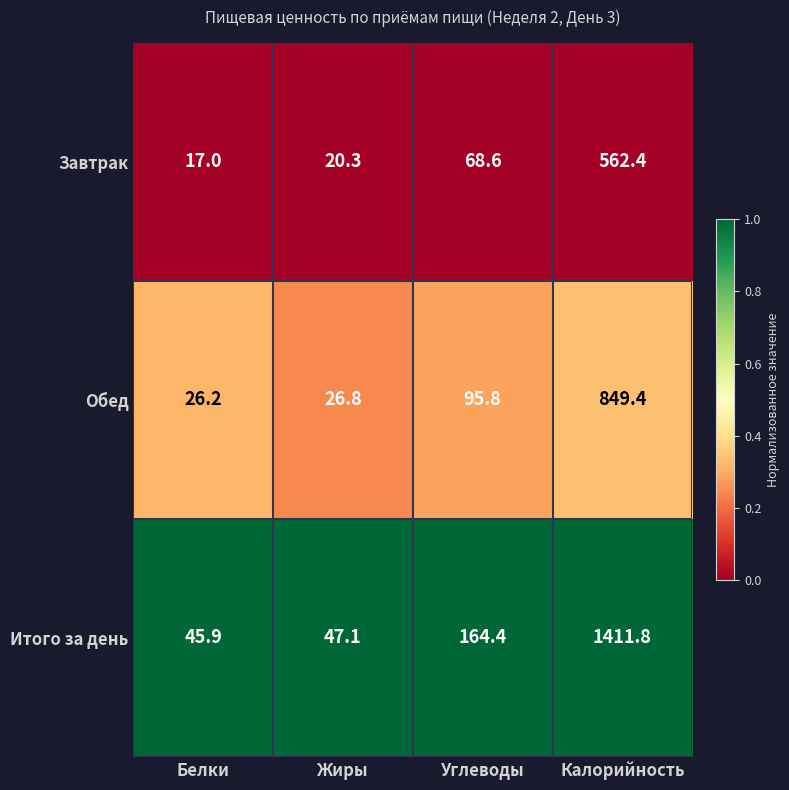

Is it true that Обед equals 14.6 at Белки?

False